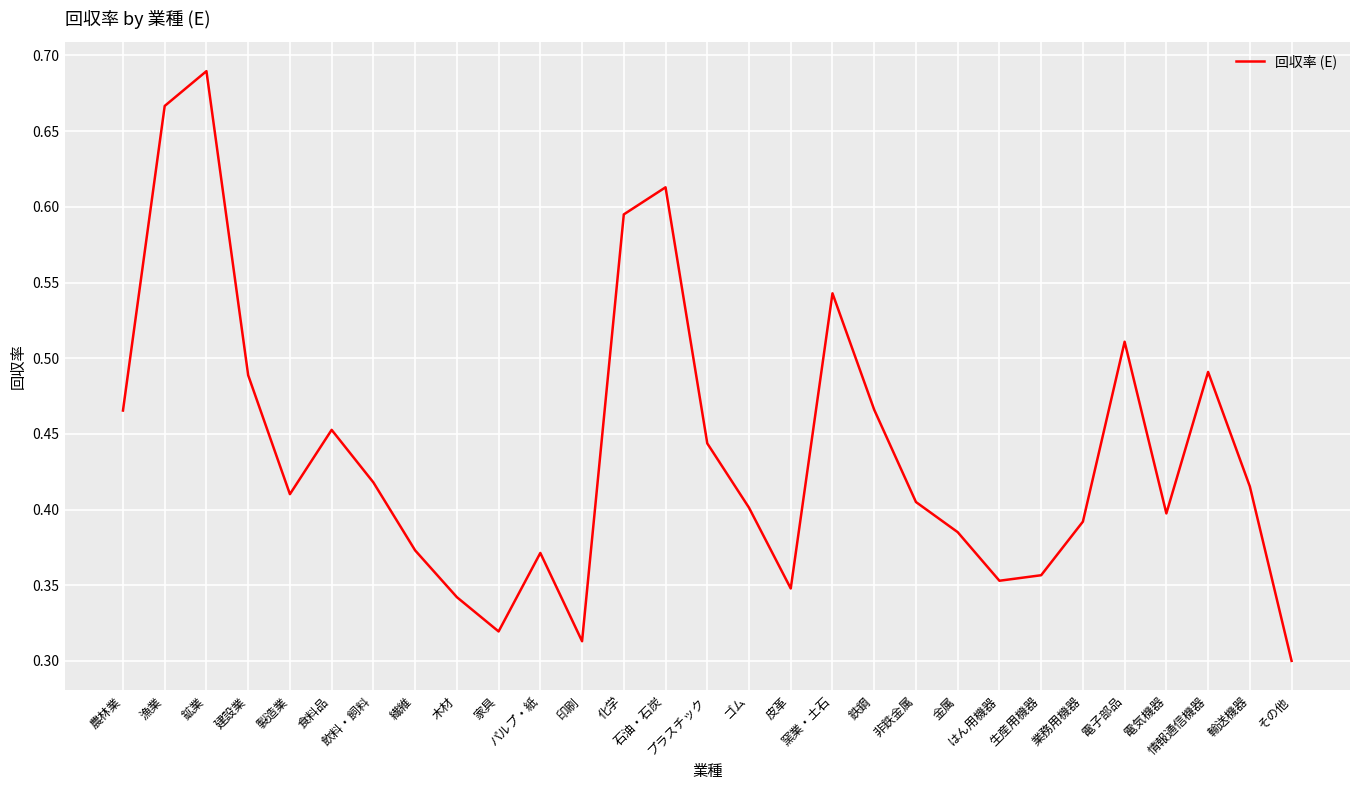

How many lines are shown in the chart?

1